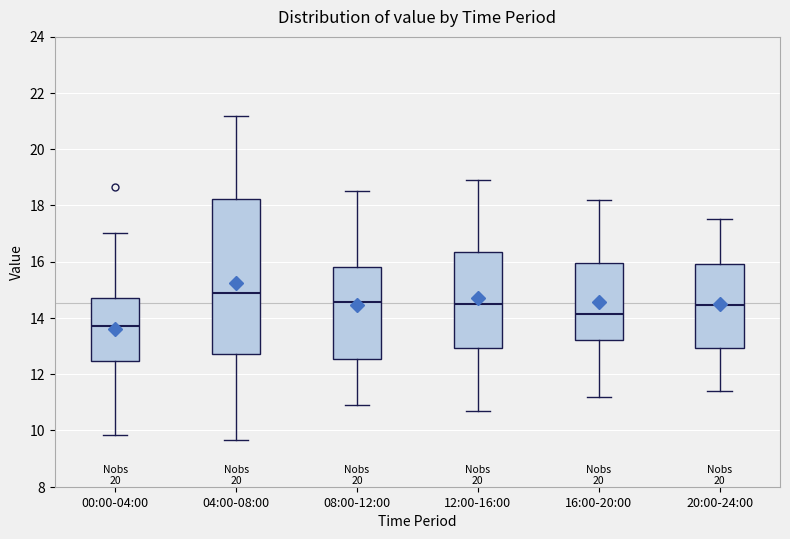

Where does the median line of the box for 00:00-04:00 sit on the y-axis? The values are not printed on the chart, so give them approximately, as read against the axis.

13.8